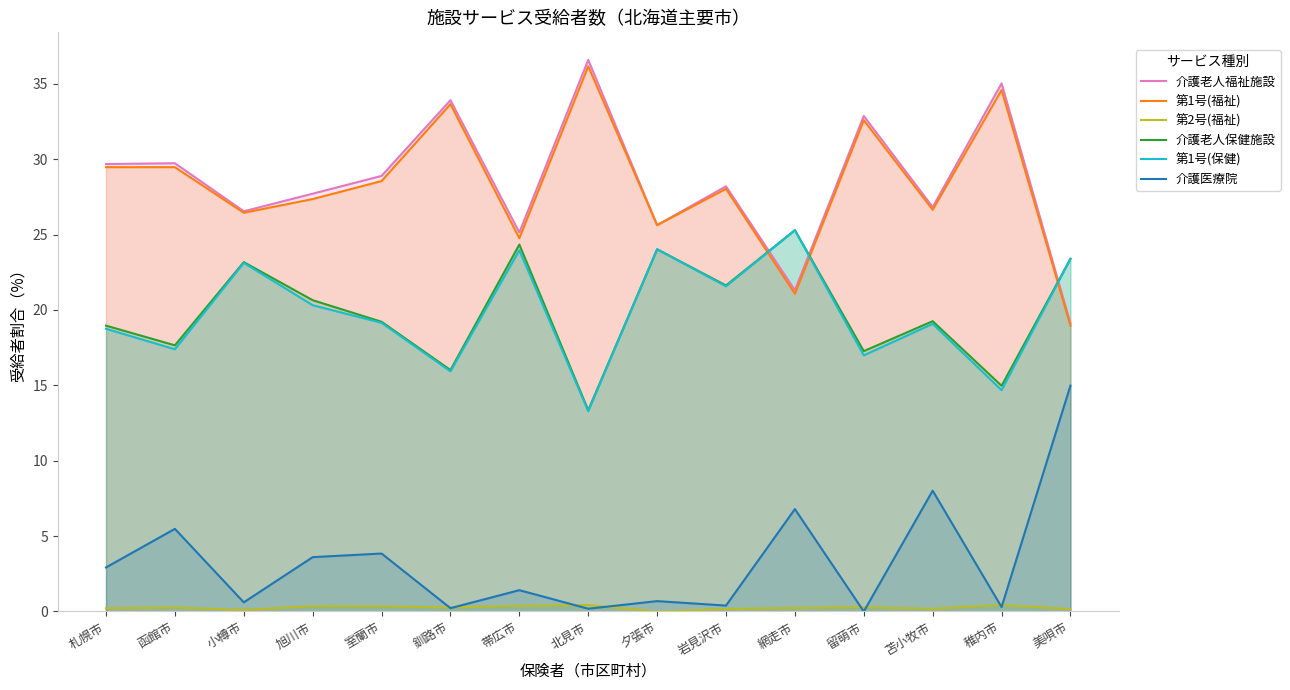

Reading left to right, list all the values displayed in this chart.

介護老人福祉施設: 29.7	29.7	26.5	27.7	28.9	33.9	25.1	36.6	25.6	28.2	21.3	32.9	26.8	35.0	19.1
第1号(福祉): 29.5	29.5	26.4	27.4	28.6	33.7	24.8	36.2	25.6	28.0	21.1	32.6	26.6	34.6	19.0
第2号(福祉): 0.2	0.3	0.1	0.4	0.3	0.3	0.4	0.4	0.0	0.2	0.2	0.3	0.2	0.4	0.2
介護老人保健施設: 19.0	17.7	23.2	20.6	19.2	16.0	24.3	13.3	24.0	21.6	25.3	17.3	19.3	15.0	23.4
第1号(保健): 18.8	17.4	23.1	20.3	19.1	15.9	24.0	13.3	24.0	21.6	25.3	17.0	19.1	14.7	23.4
介護医療院: 2.9	5.5	0.6	3.6	3.8	0.2	1.4	0.2	0.7	0.4	6.8	0.0	8.0	0.3	15.0